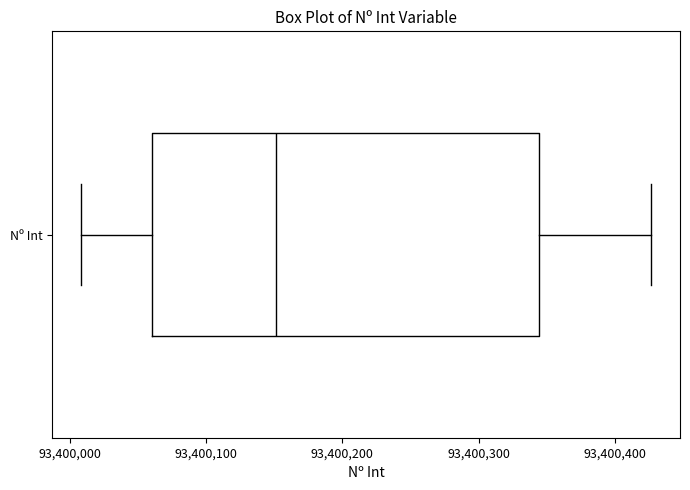

Read this box plot against the x-axis: the position of the median line, the range covered by the box, and the ends of both whiskers. The values are not printed on the chart, so give them approximately, as read against the axis.

median 93400150, box 93400060 to 93400340, whiskers 93400010 to 93400430